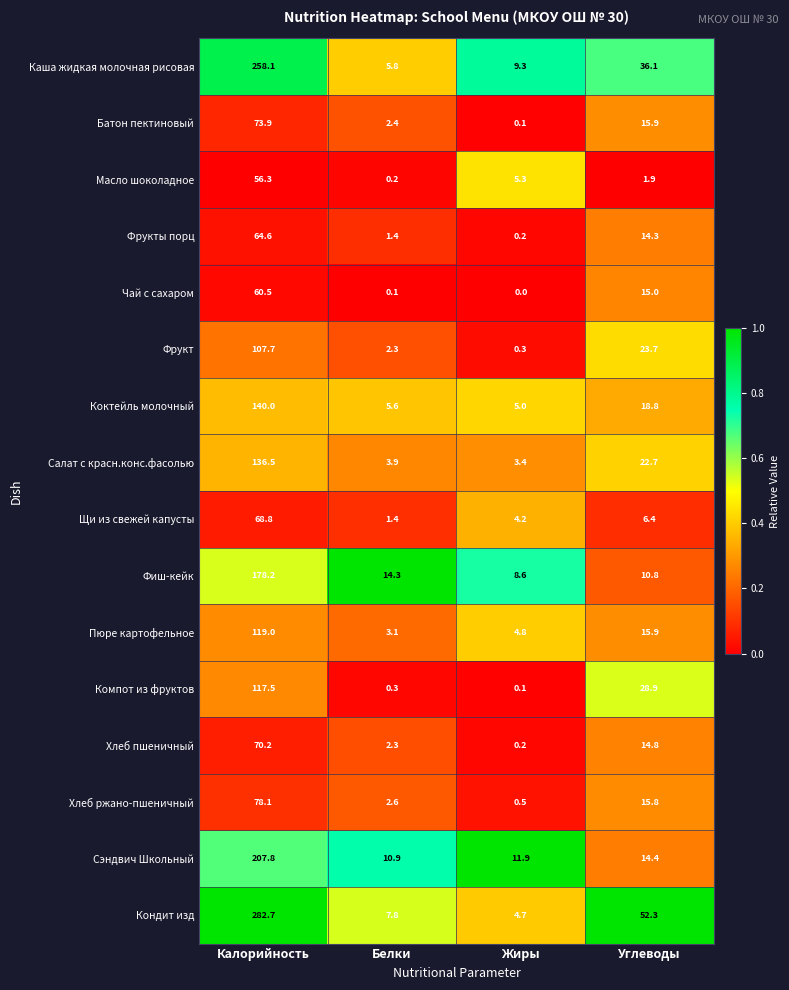

Which series has the widest spread of values?

Кондит изд